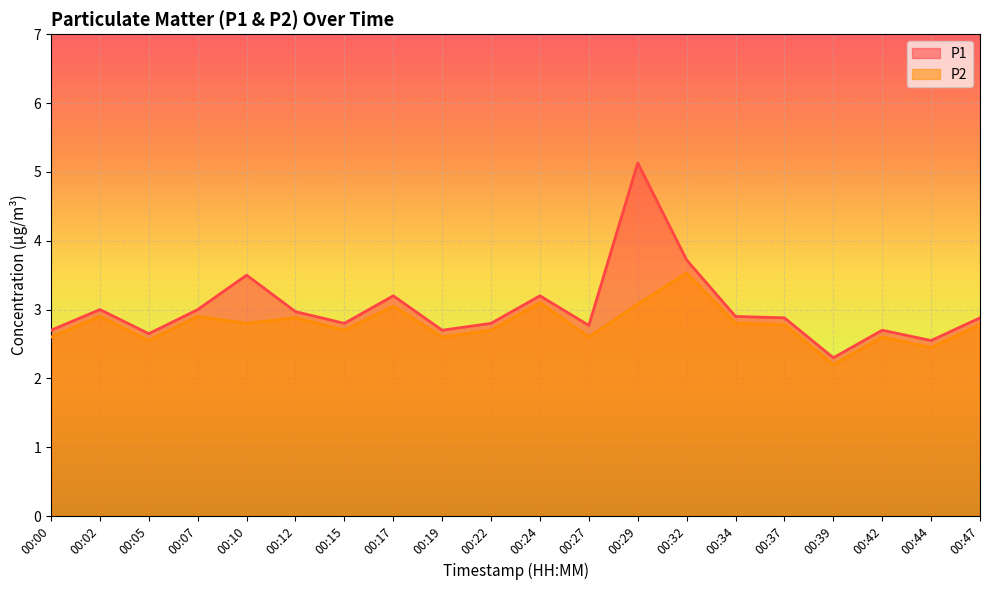

Which series has the largest total across all categories?

P1